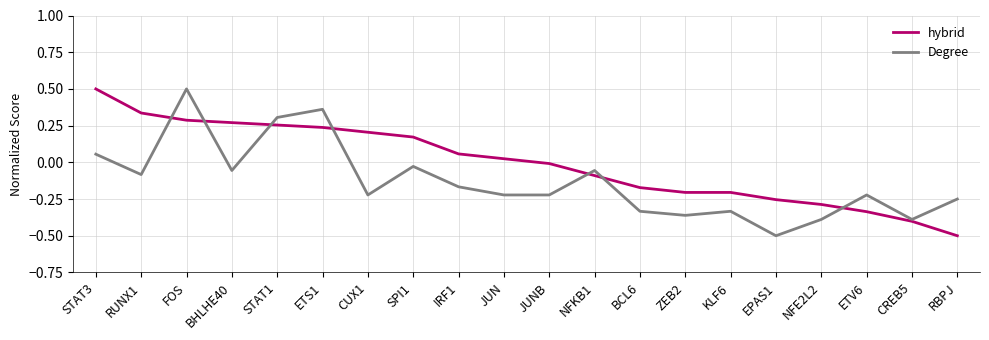

At how many categories does at least one series exceed 0?

10